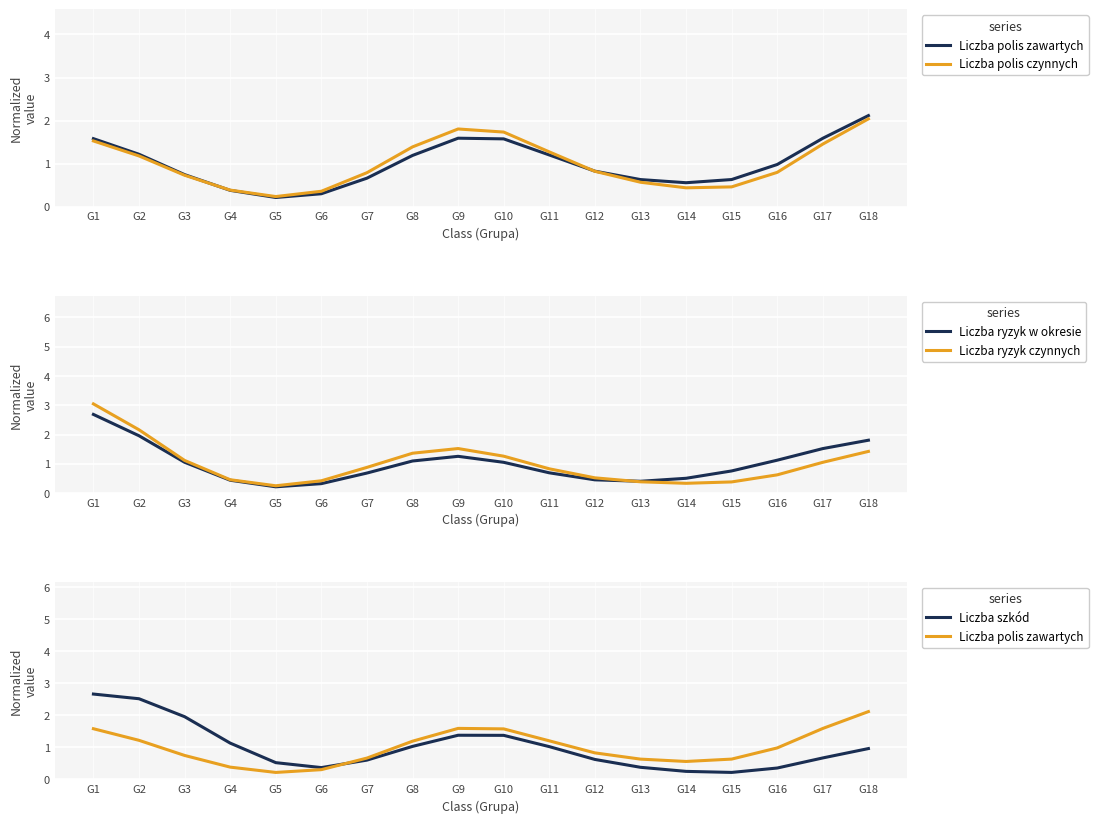

What is the sum of the Liczba polis czynnych values at G6 and G1?

1.9